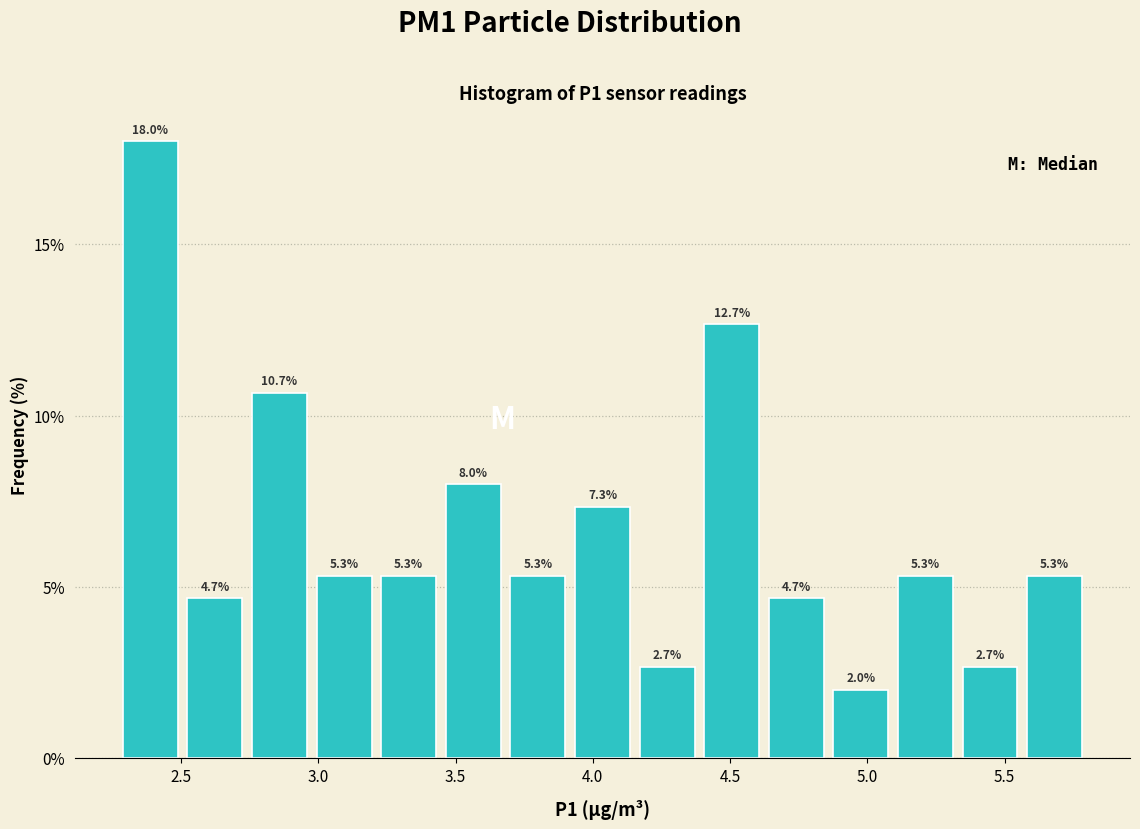

Reading left to right, list every bar in this chart as the range it spans on the x-axis followed by its height. The bar edges are not printed on the chart, so give them approximately, as read against the axis.

2.25 to 2.50: 18.0
2.50 to 2.75: 4.7
2.75 to 3.00: 10.7
3.00 to 3.20: 5.3
3.20 to 3.45: 5.3
3.45 to 3.70: 8.0
3.70 to 3.90: 5.3
3.90 to 4.15: 7.3
4.15 to 4.40: 2.7
4.40 to 4.60: 12.7
4.60 to 4.85: 4.7
4.85 to 5.10: 2.0
5.10 to 5.35: 5.3
5.35 to 5.55: 2.7
5.55 to 5.80: 5.3